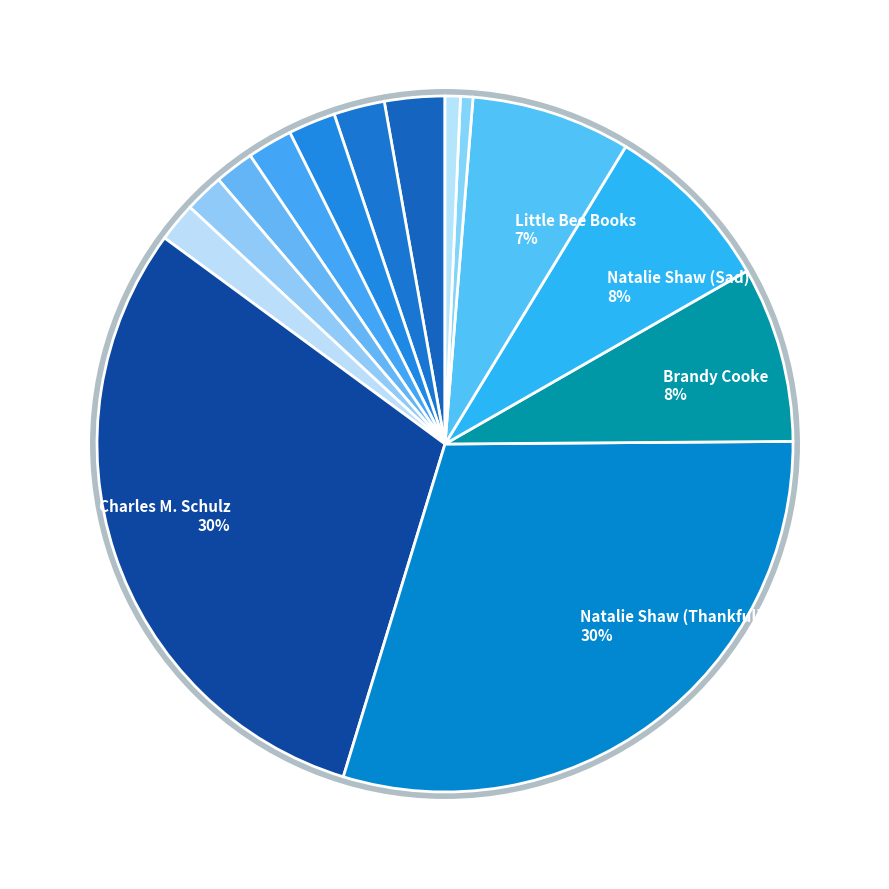

Count the number of slices in the pie.

14